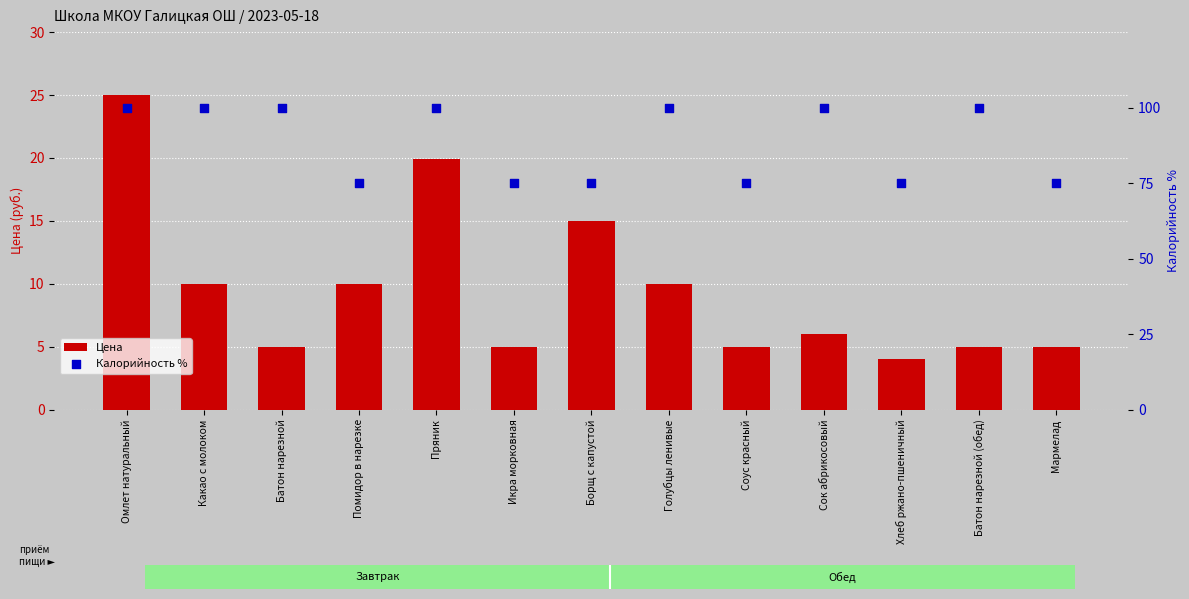

At how many categories does at least one series exceed 20?

13